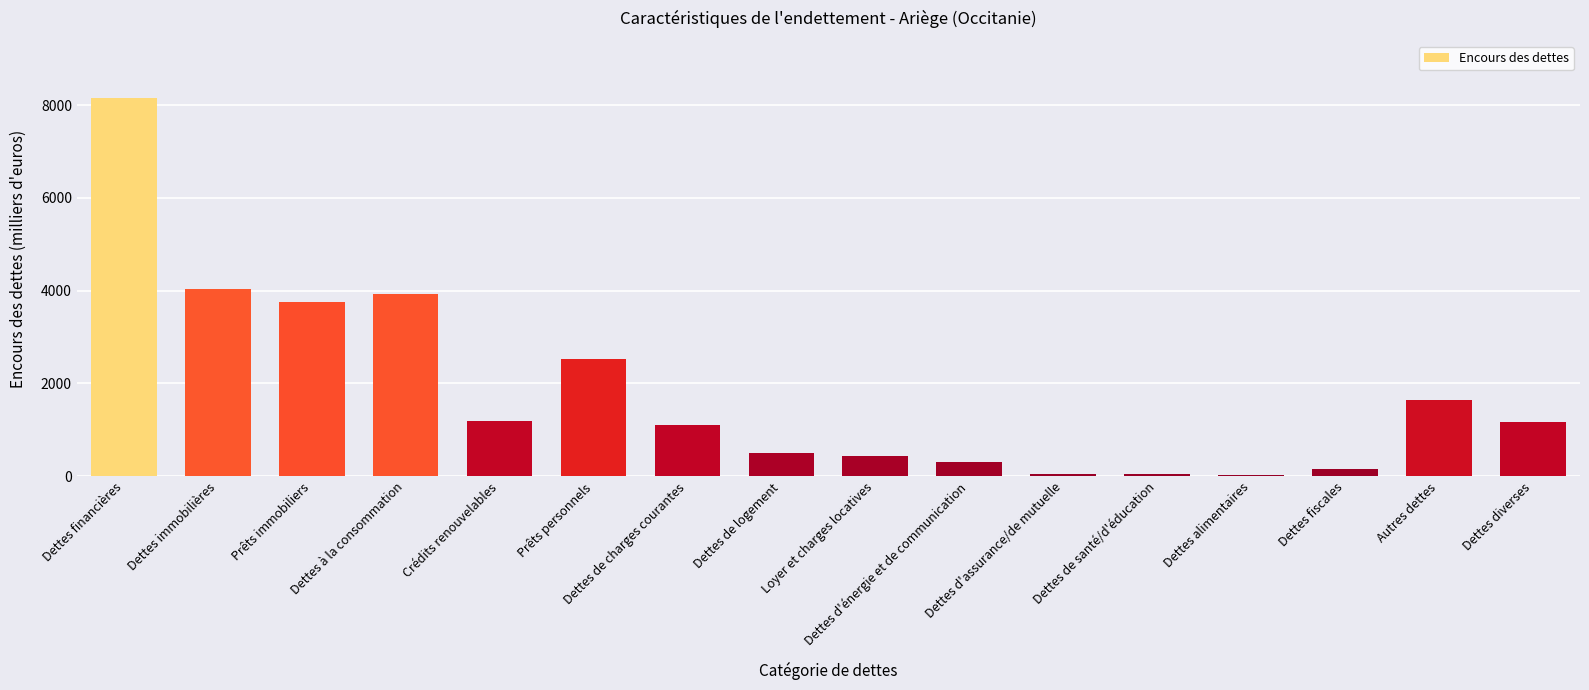

Is it true that the value at Prêts personnels is 2534.1?

True